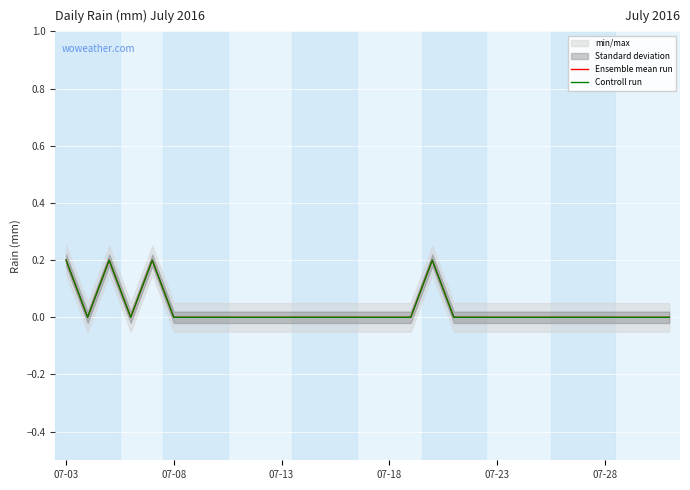

How many data points does each series have?

29